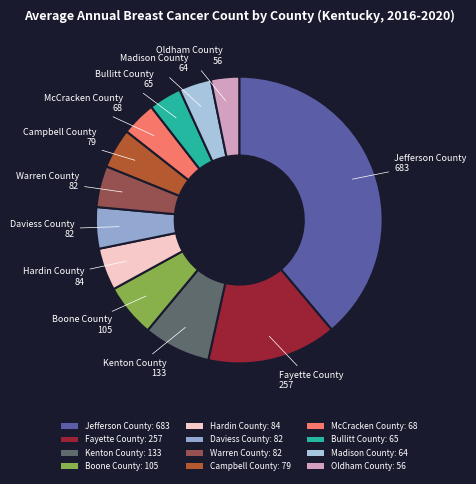

How many segments does this pie chart have?

12